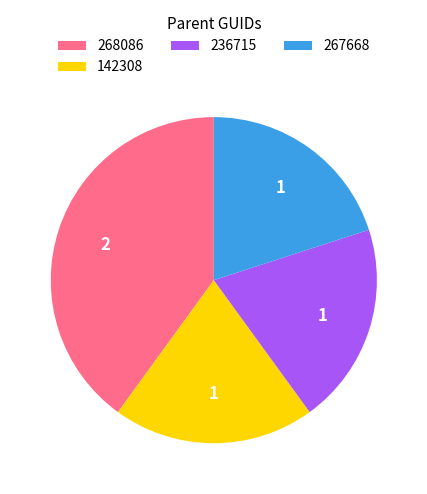

Is it true that 268086 is 40% of the pie?

True